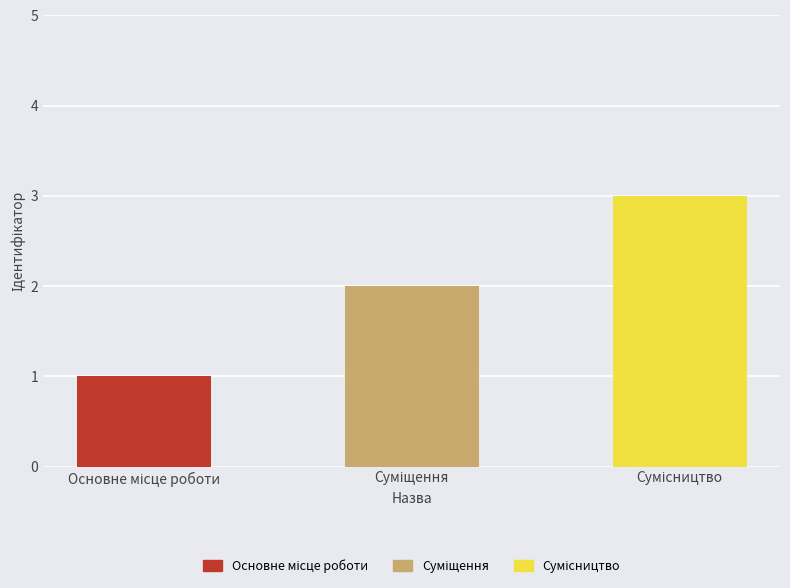

What is the sum of all values?

6